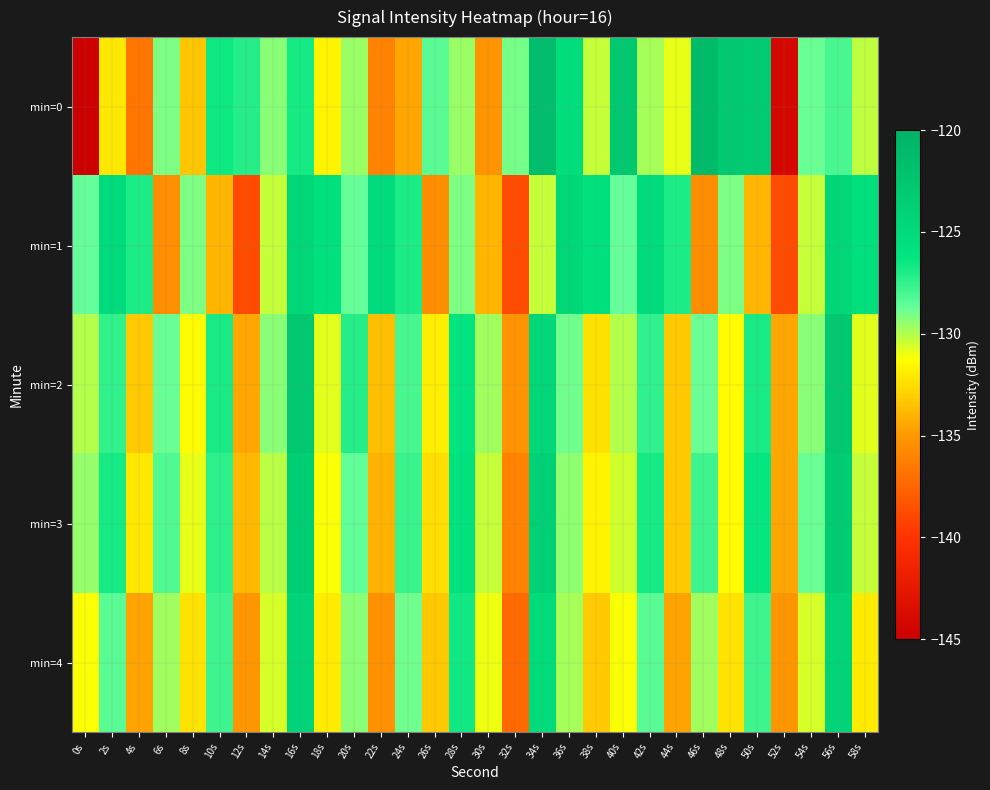

Rank the series at 14s from highest to lowest value.

min=0, min=2, min=3, min=1, min=4